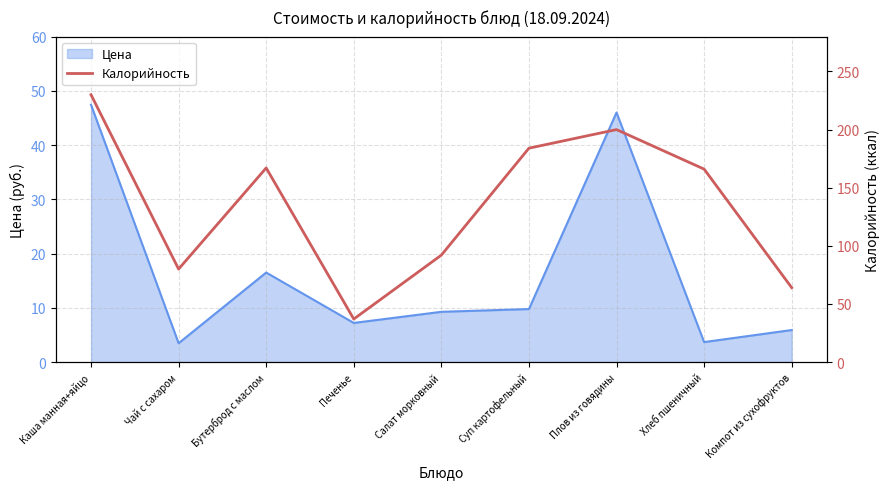

How many data points are less than 166?

4